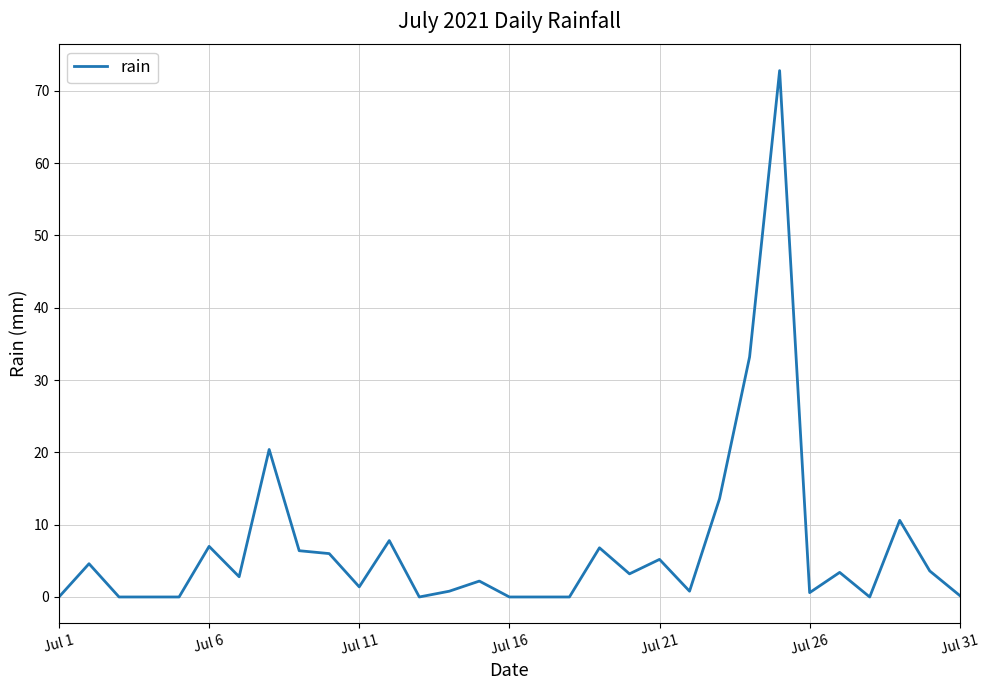

What is the difference between the maximum and minimum values?

72.8